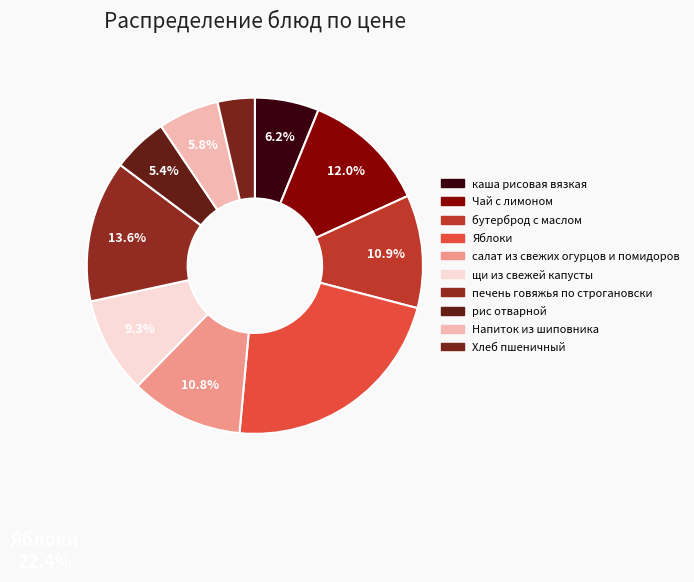

How many slices are in this pie chart?

10